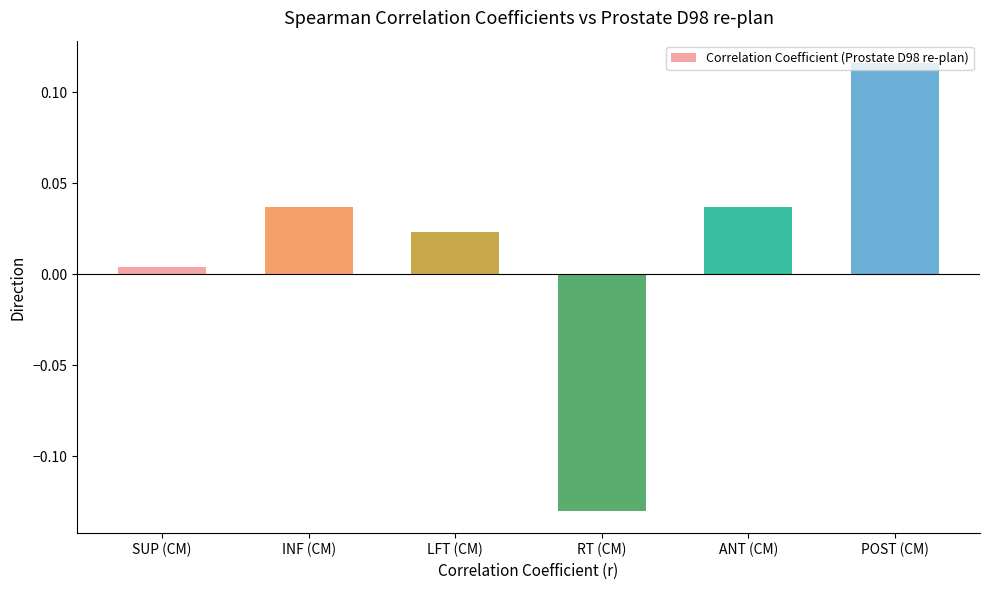

What is the change in value from RT (CM) to ANT (CM)?

+0.2